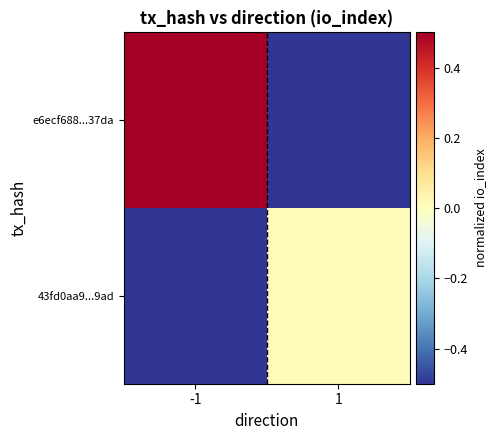

Between -1 and 1, which is larger?

-1